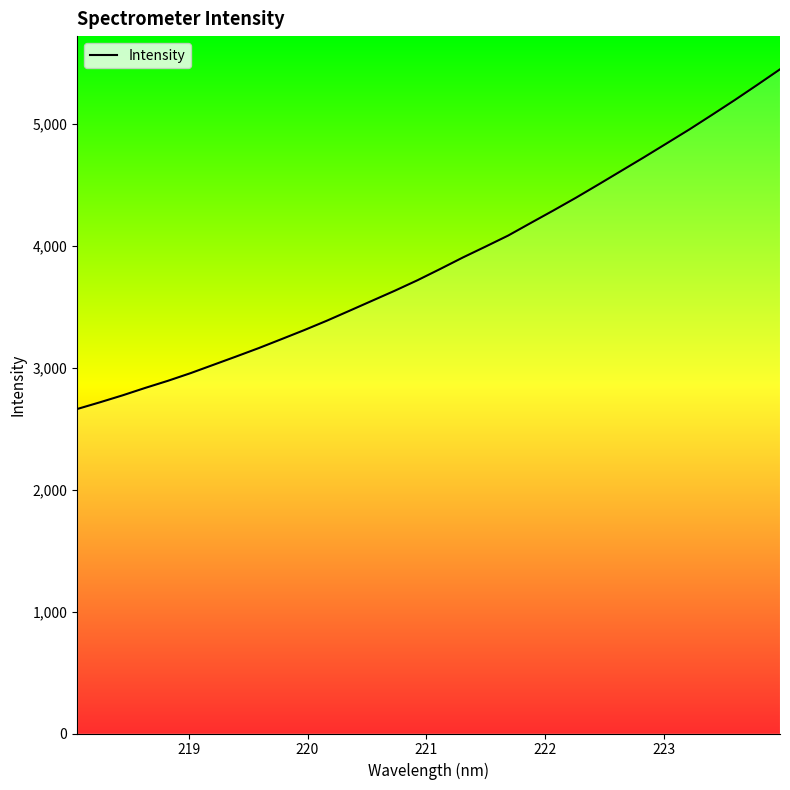

What is the difference between the maximum and minimum values?

2785.1